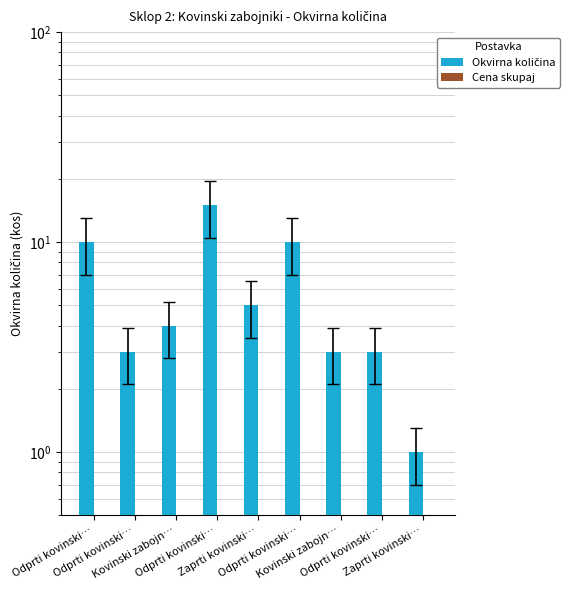

What is the value of the Cena skupaj bar at the 5th from the left?

0.1